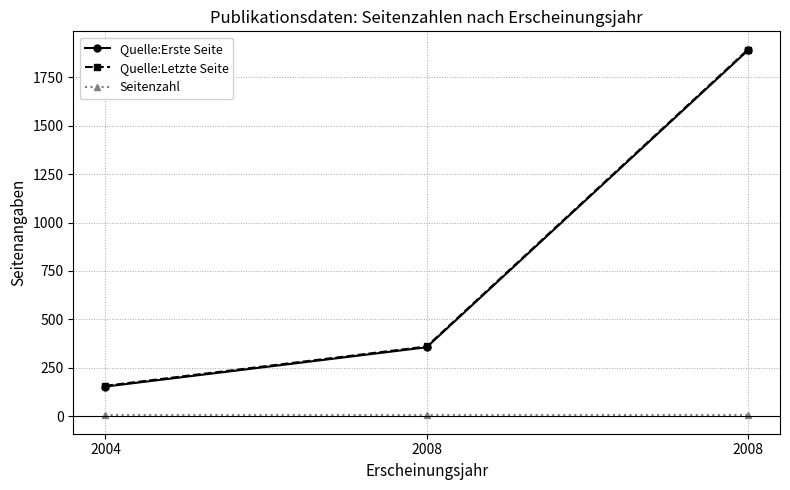

Reading left to right, list all the values displayed in this chart.

Quelle:Erste Seite: 2004=153	2008=356	2008=1889
Quelle:Letzte Seite: 2004=157	2008=360	2008=1893
Seitenzahl: 2004=4	2008=4	2008=4